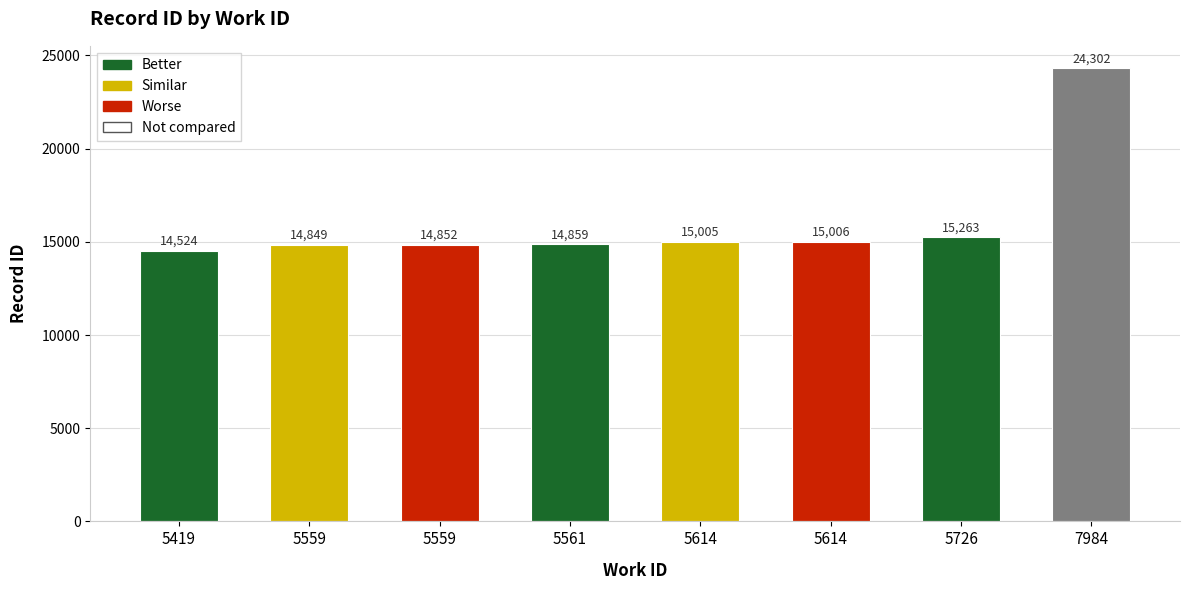

How many series are shown in this chart?

1